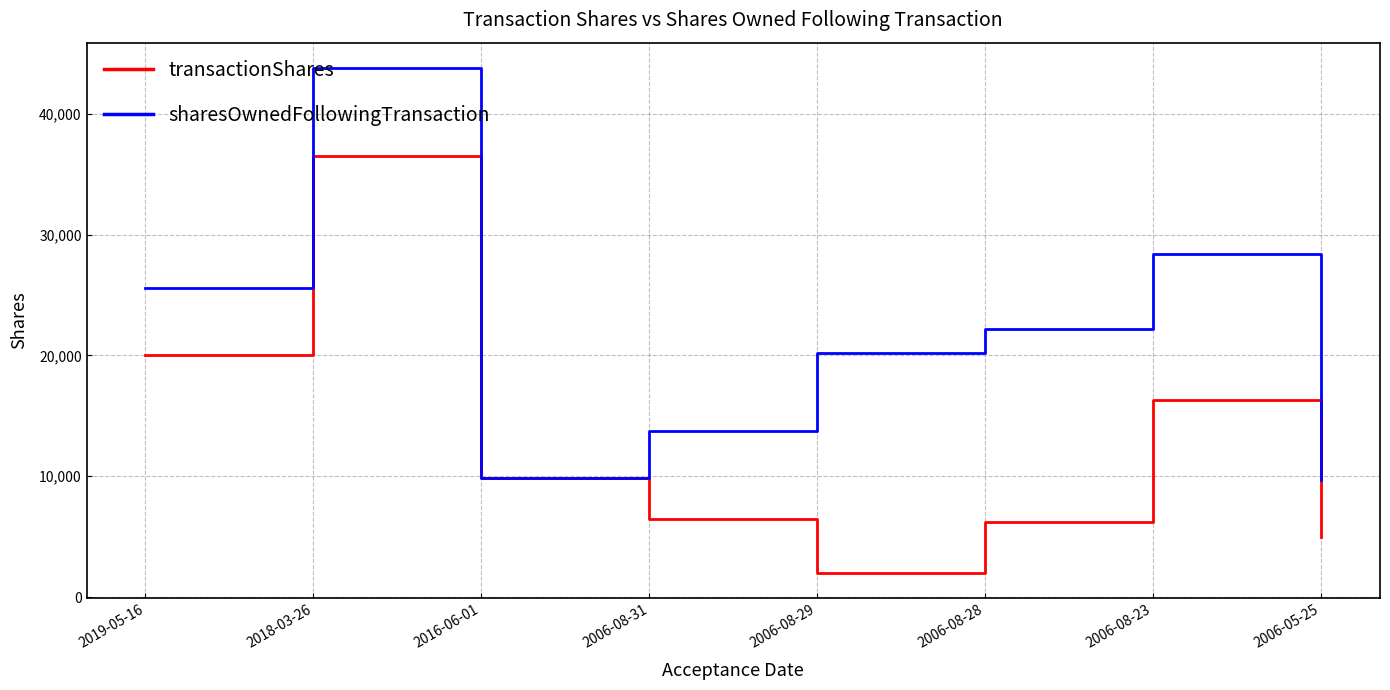

What is the smallest value displayed?

2000